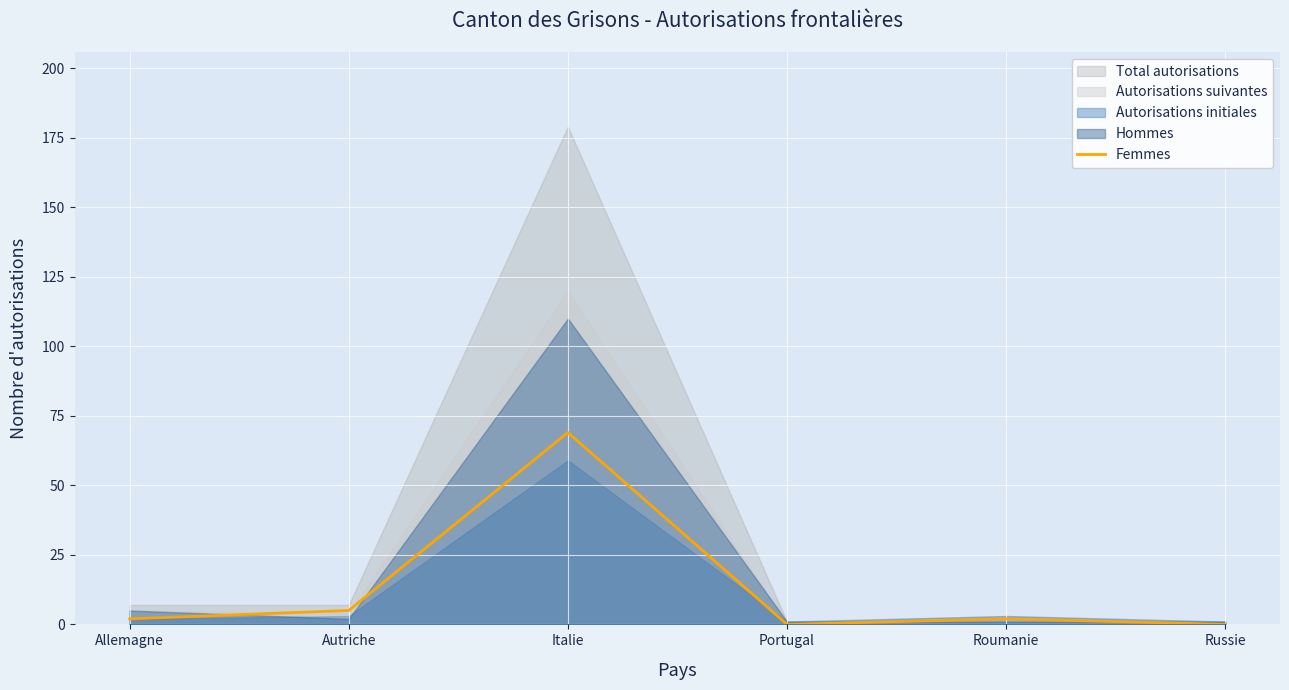

At which category does the data reach its first local peak?

Italie